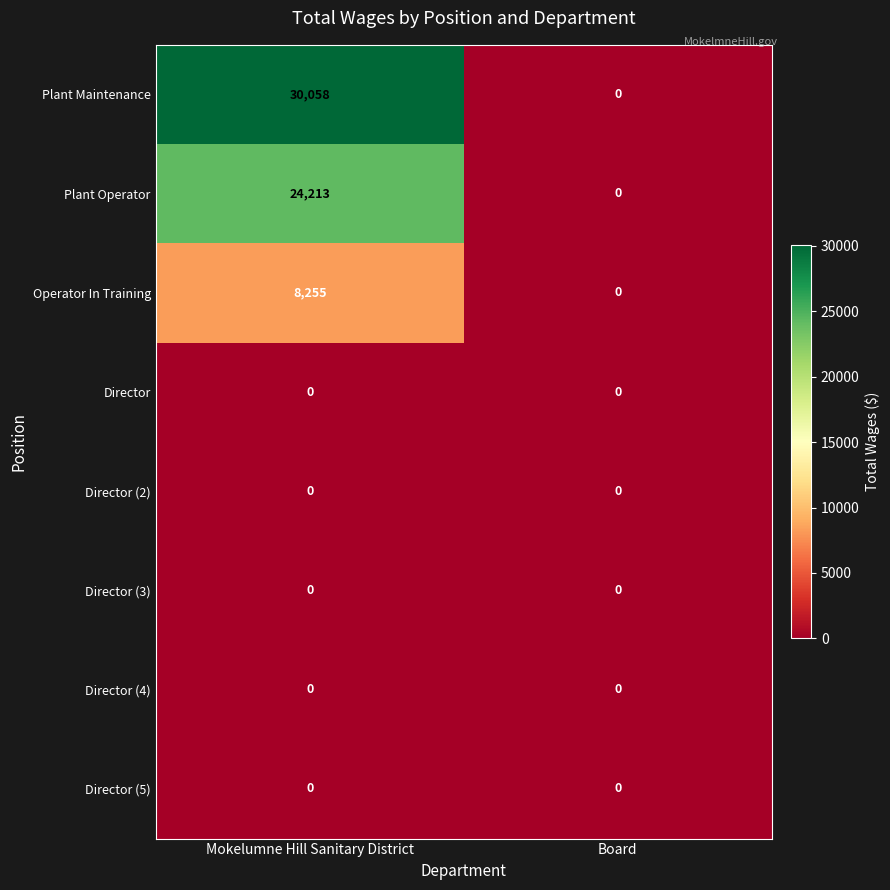

What is the average value of the Plant Maintenance series?

15029